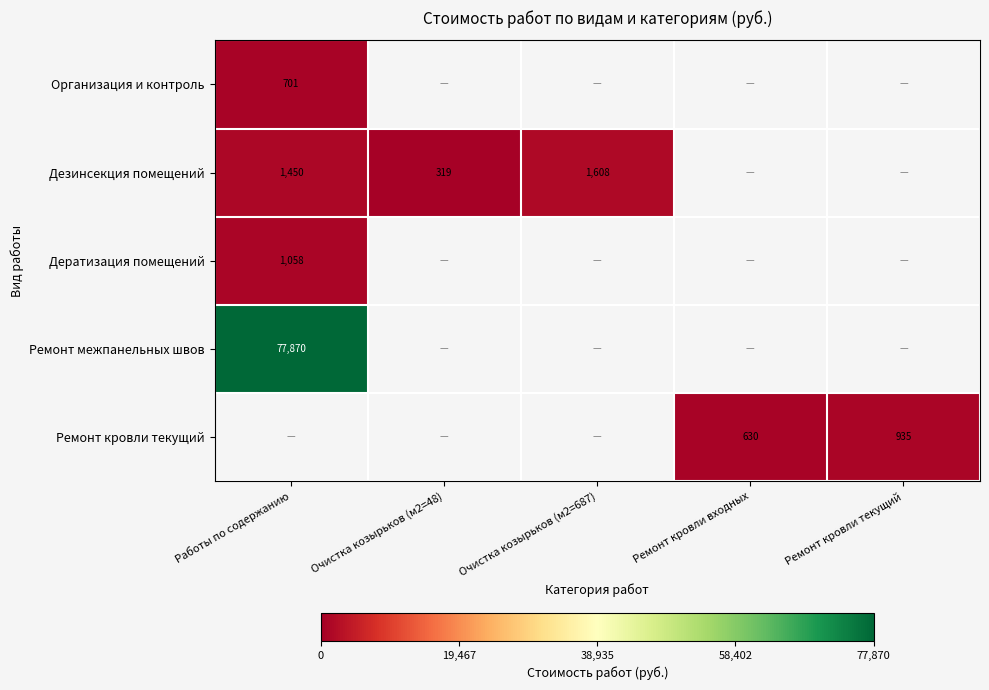

At how many categories does at least one series exceed 63420?

1